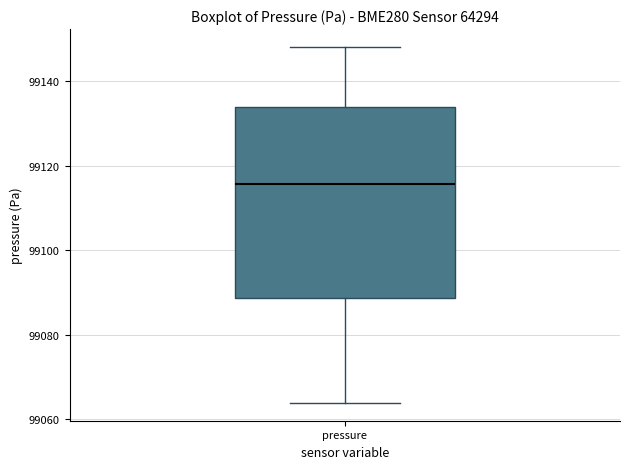

Read this box plot against the y-axis: the position of the median line, the range covered by the box, and the ends of both whiskers. The values are not printed on the chart, so give them approximately, as read against the axis.

median 99116, box 99088 to 99134, whiskers 99064 to 99148